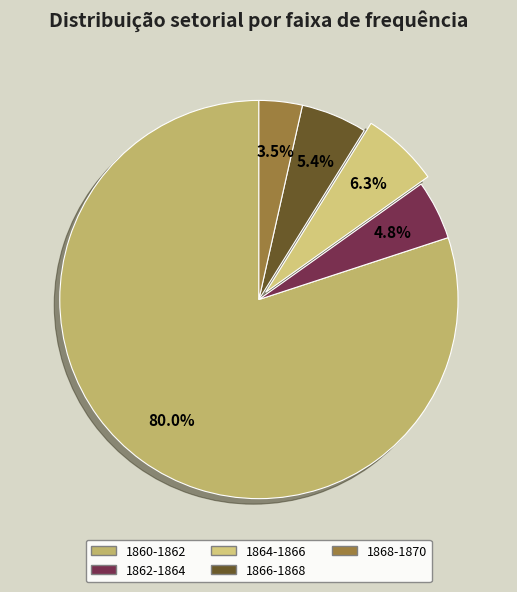

How many segments does this pie chart have?

5